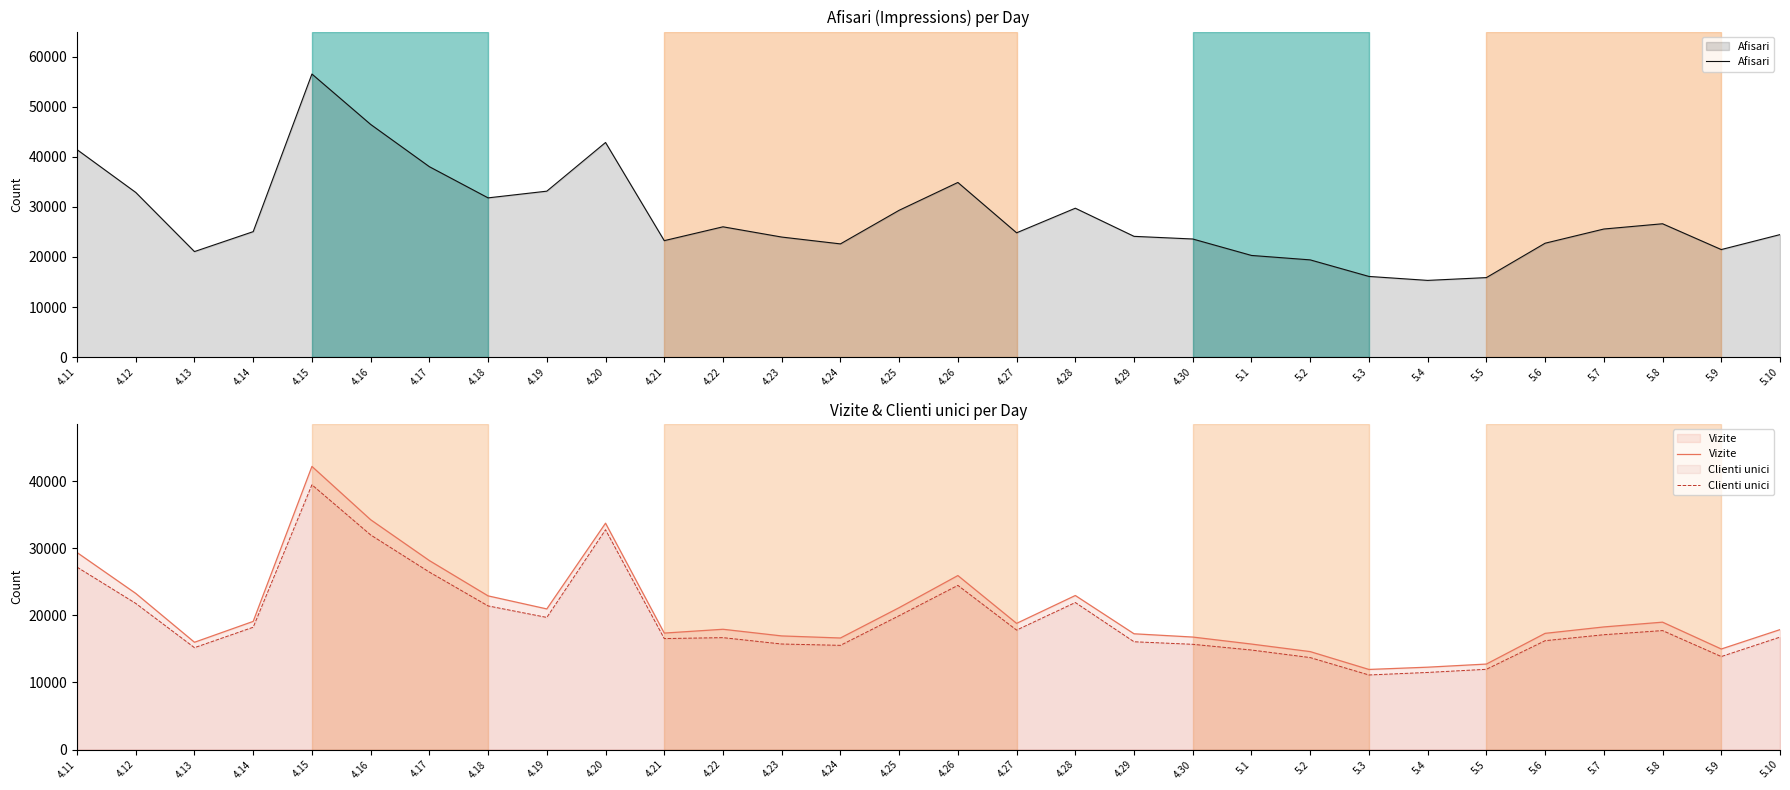

What is the total value across all series at 5.5?

40586